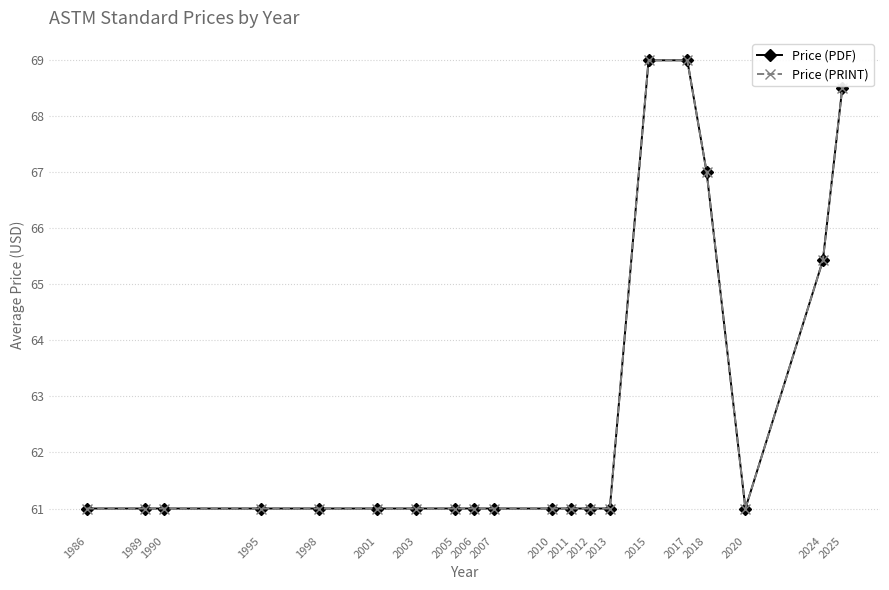

Which series has the largest range (max minus min)?

Price (PDF)